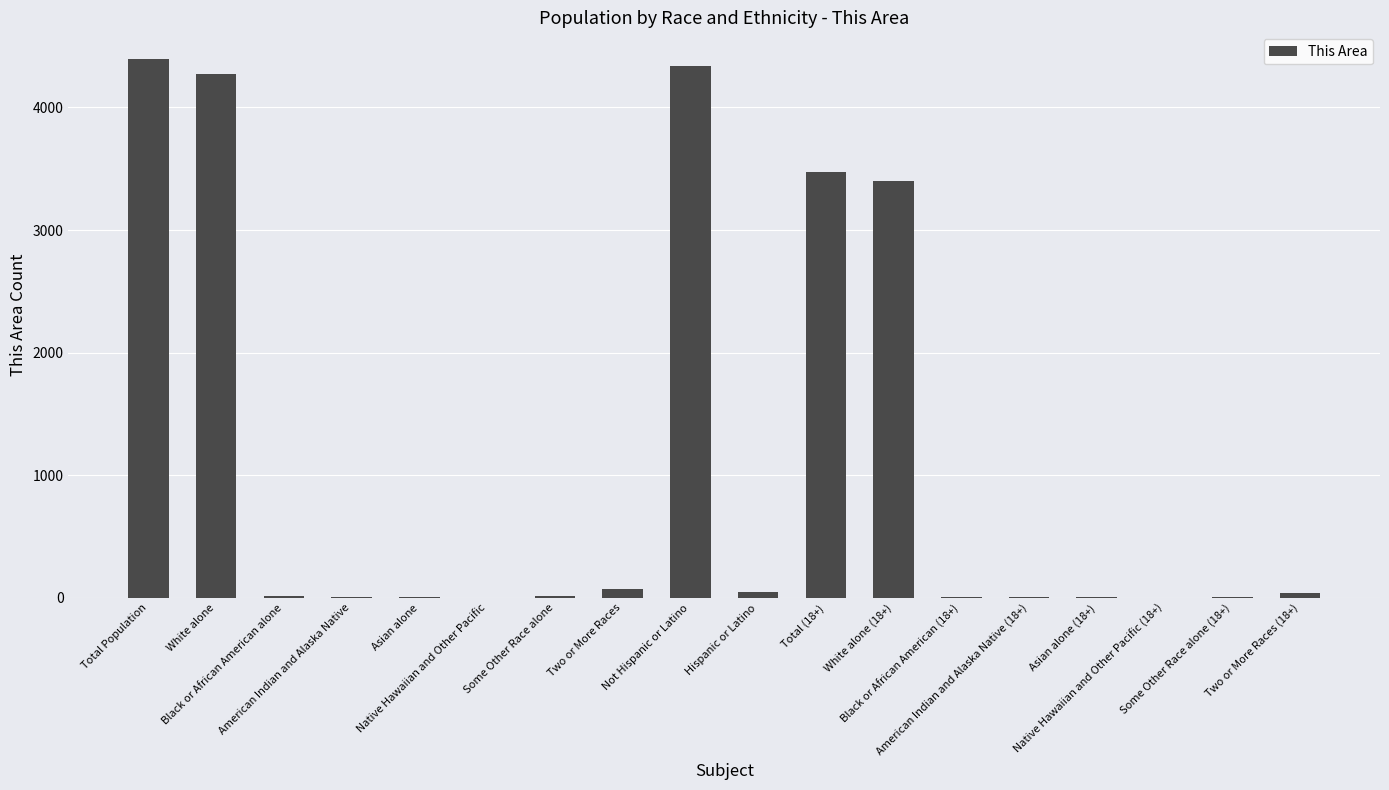

What is the maximum value shown in the chart?

4393